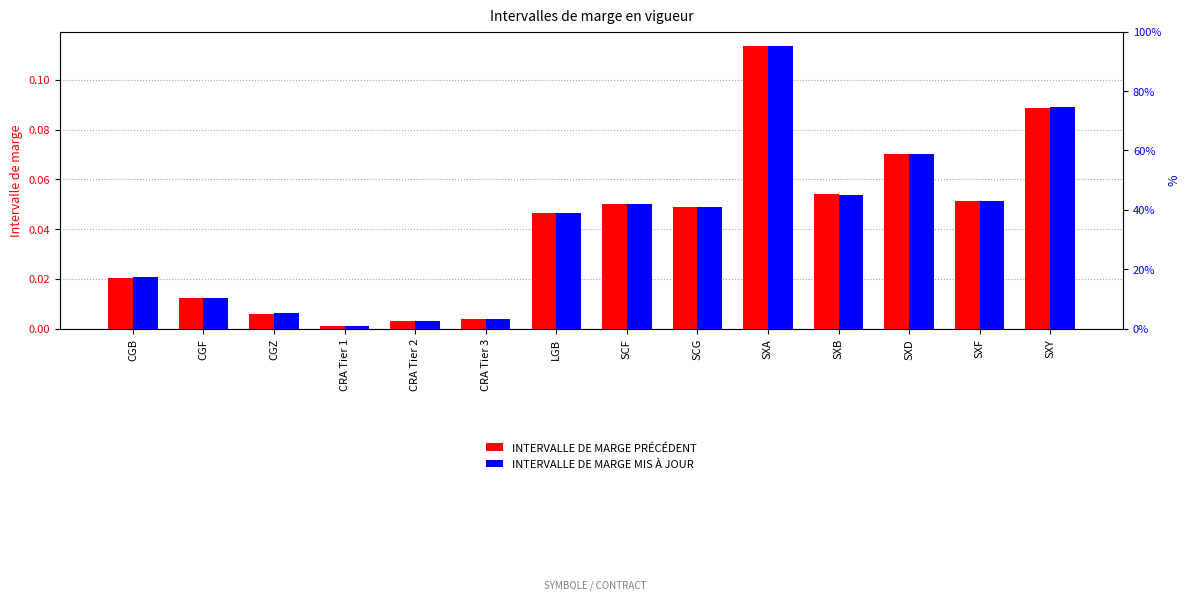

At which category is the sum across all series the highest?

SXA